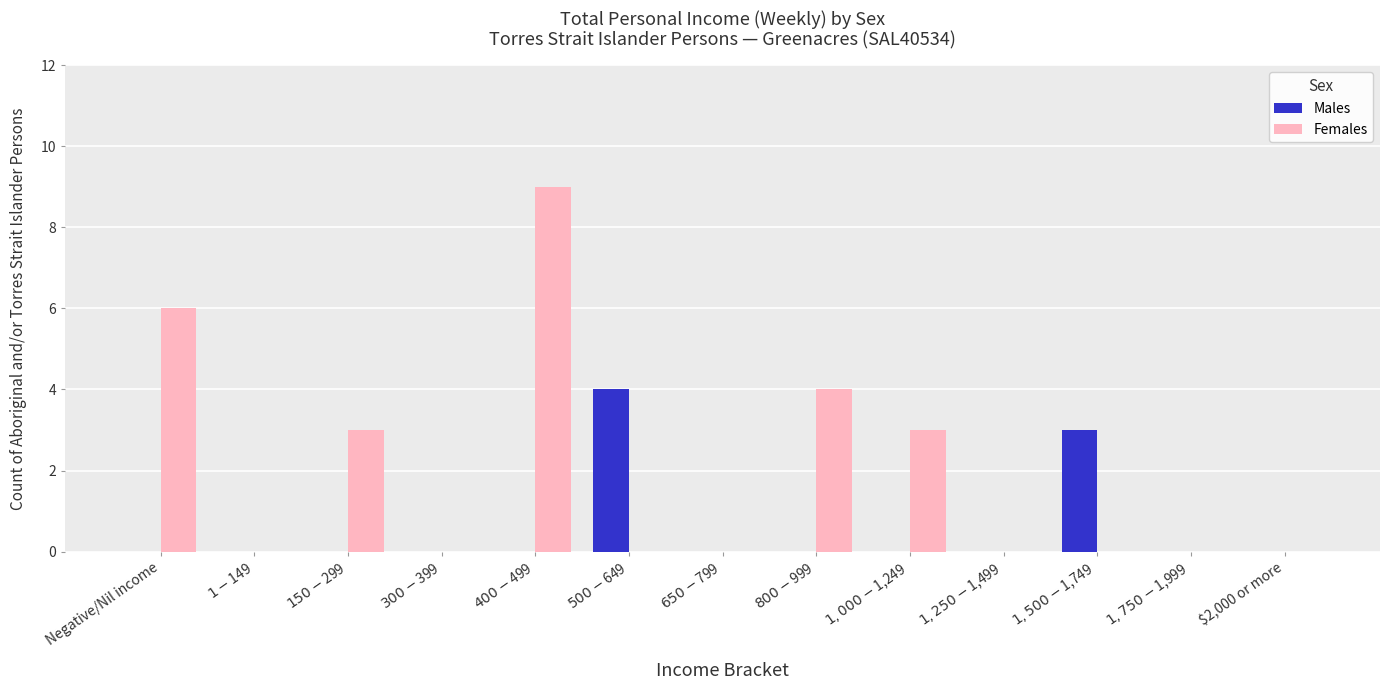

Between $650-$799 and $1,000-$1,249, which series saw the biggest shift?

Females